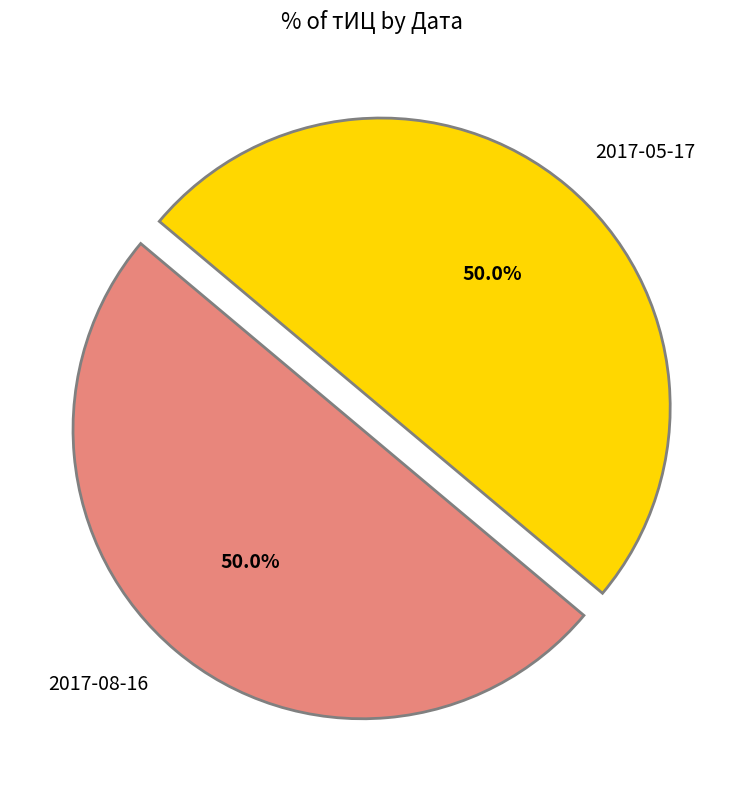

What percentage is the 2017-05-17 slice, to the nearest percent?

50%